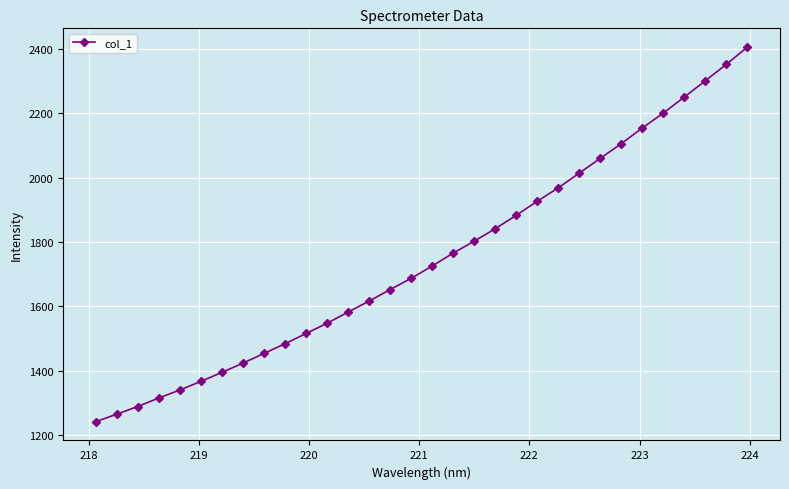

What is the average value?

1747.9